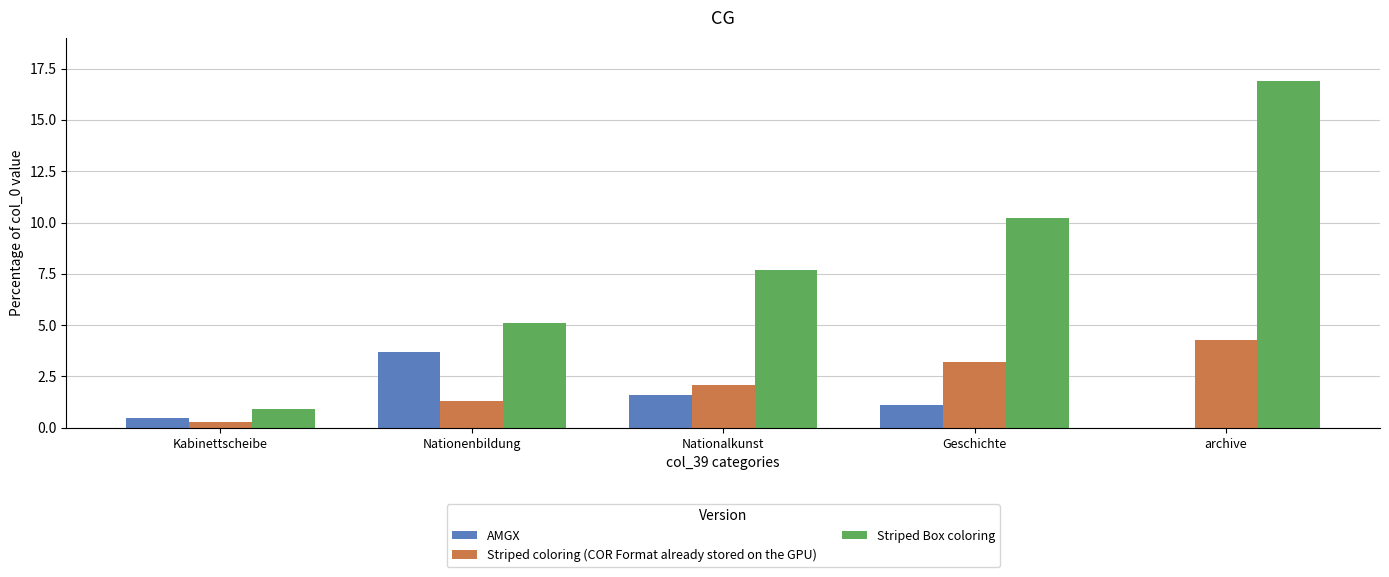

What is the average value of the Striped Box coloring series?

8.2